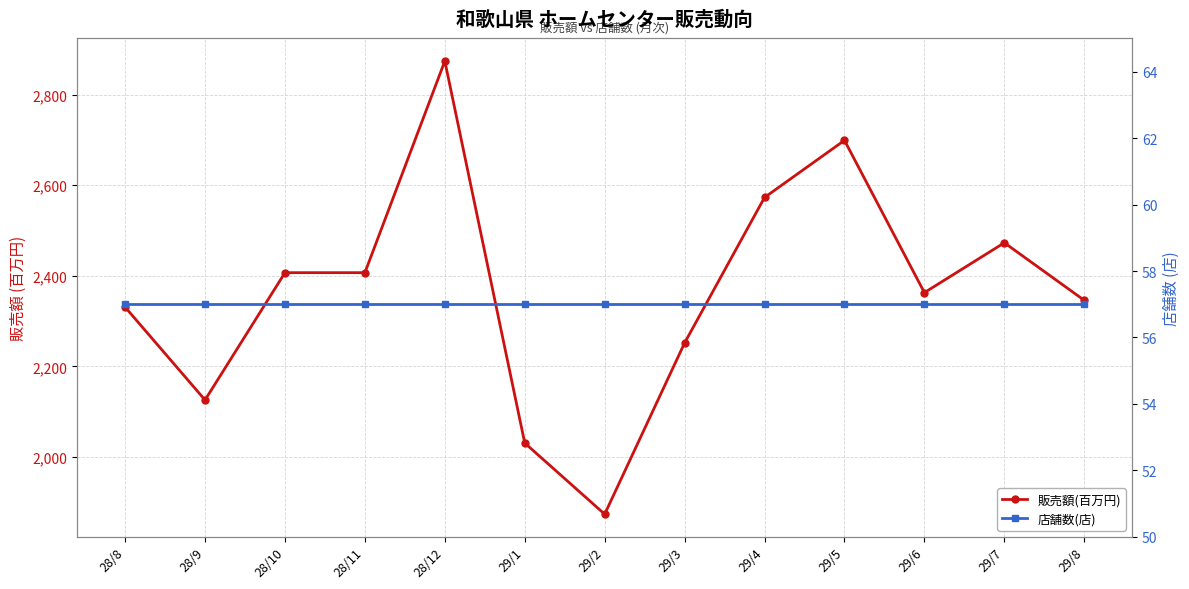

What are all the series names shown in the legend?

販売額(百万円), 店舗数(店)